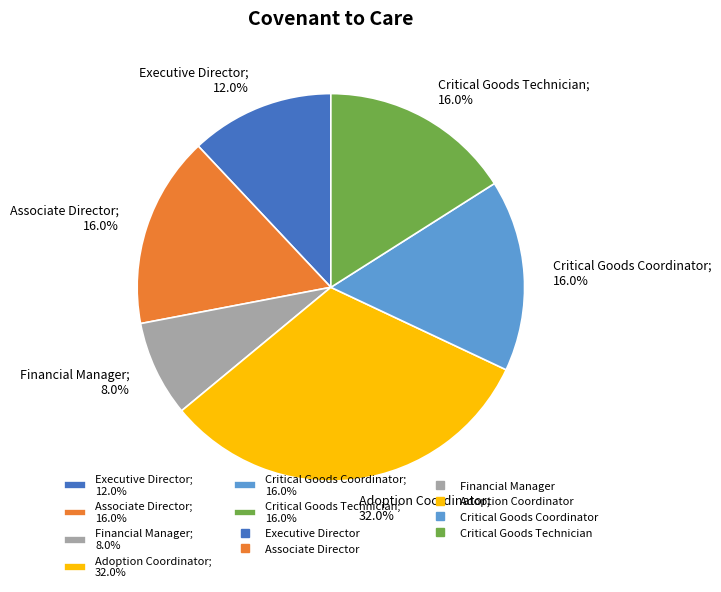

Which category has the biggest portion of the pie?

Adoption Coordinator